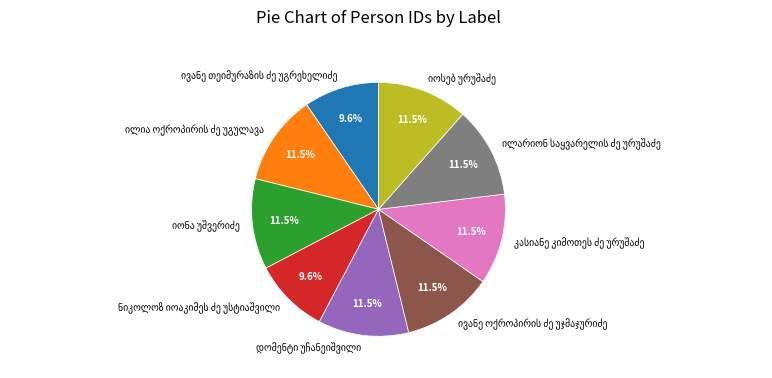

Count the number of slices in the pie.

9